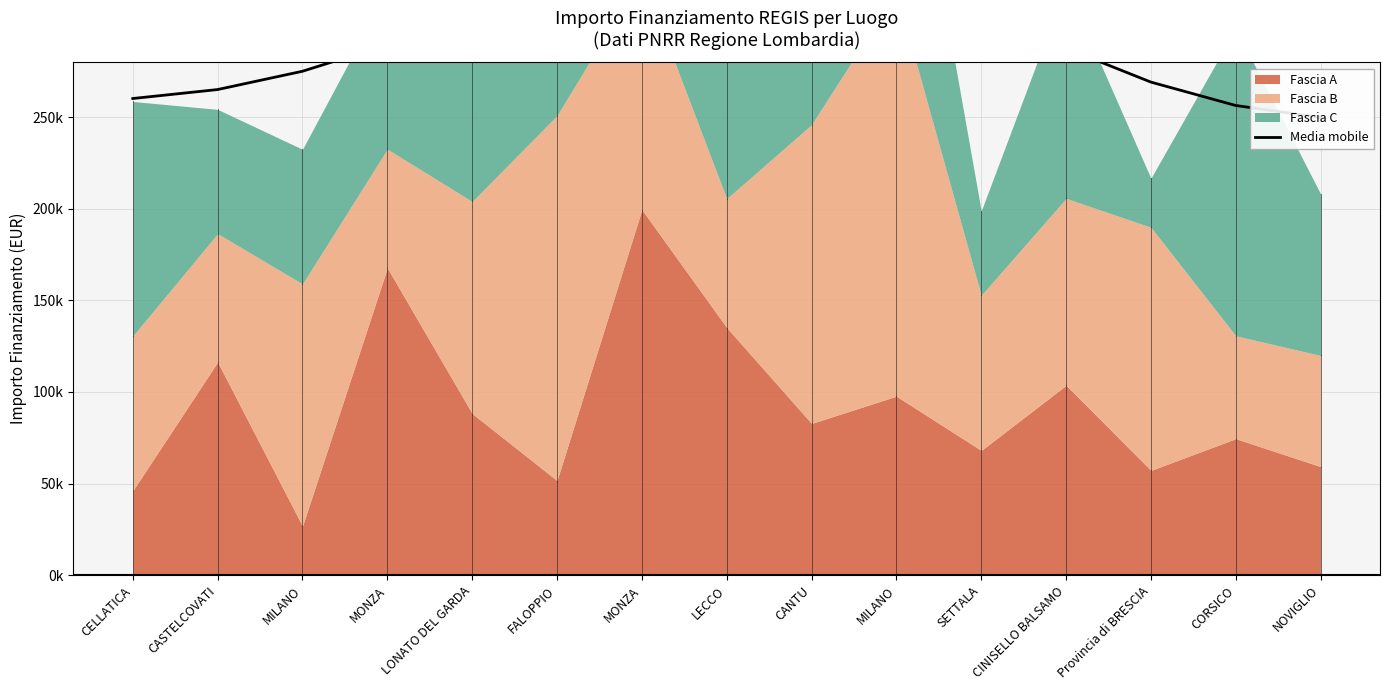

What is the greatest value displayed?

346737.0